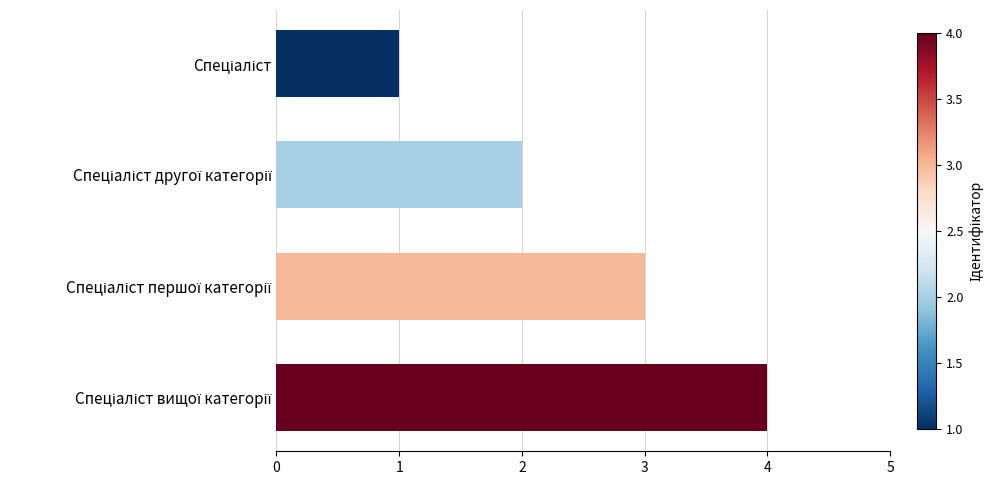

What is the greatest value displayed?

4